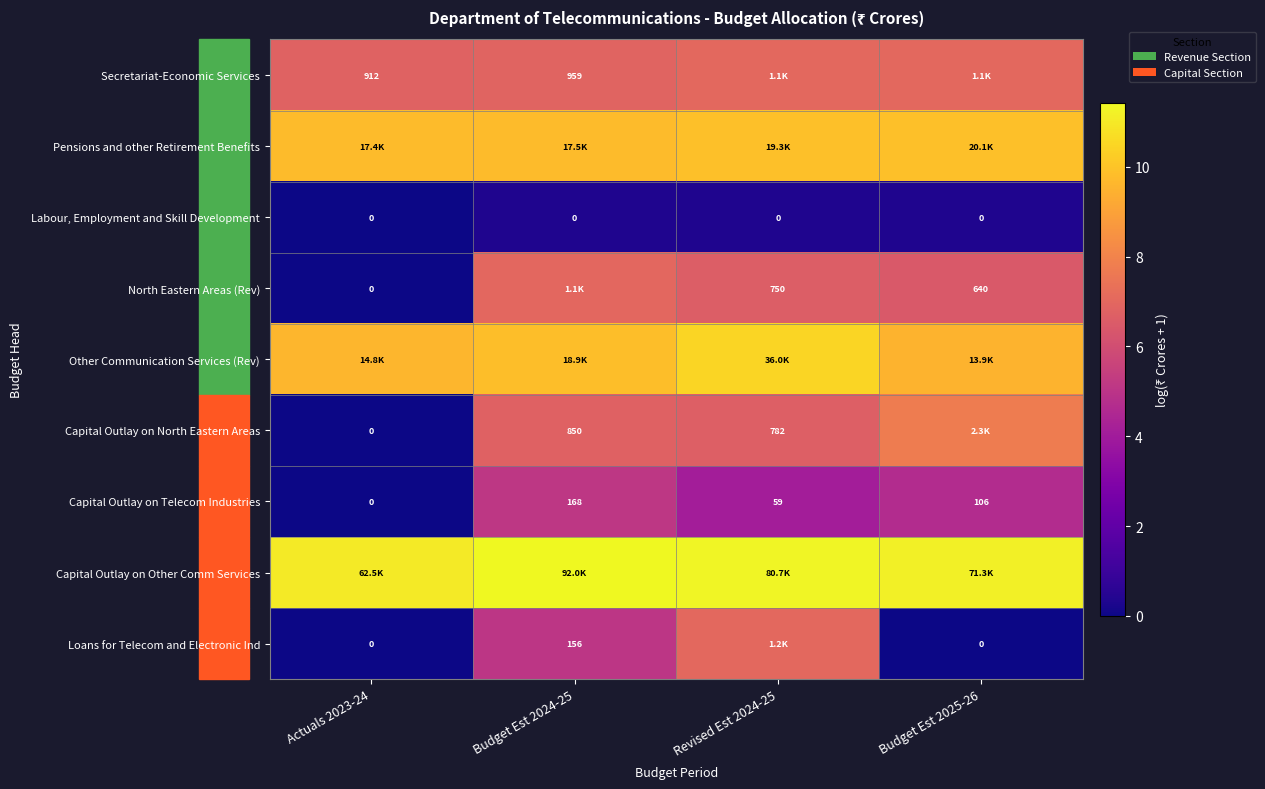

What is the difference between the maximum and minimum values in the Capital Outlay on Other Comm Services series?

0.4